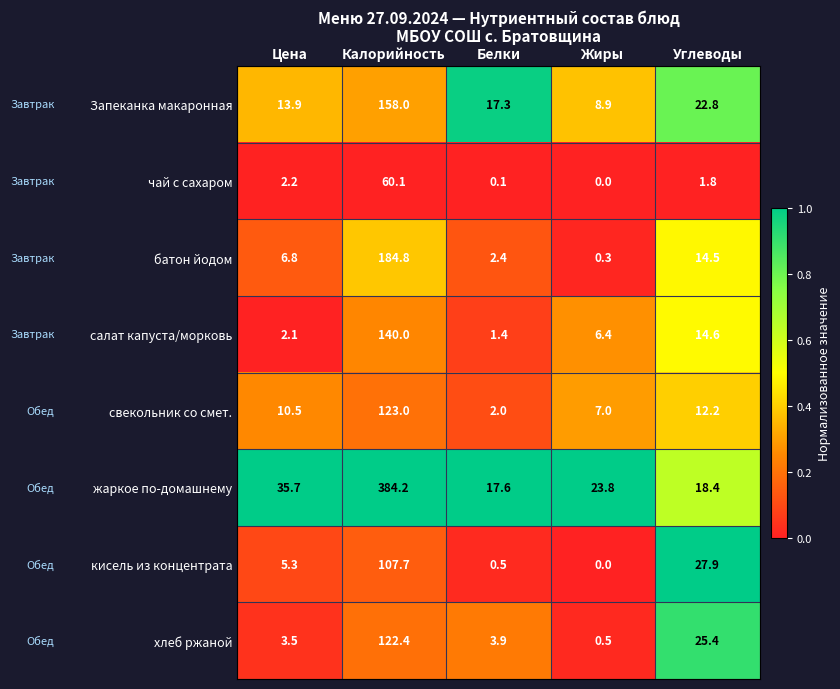

Is it true that свекольник со смет. equals 12.2 at Углеводы?

True